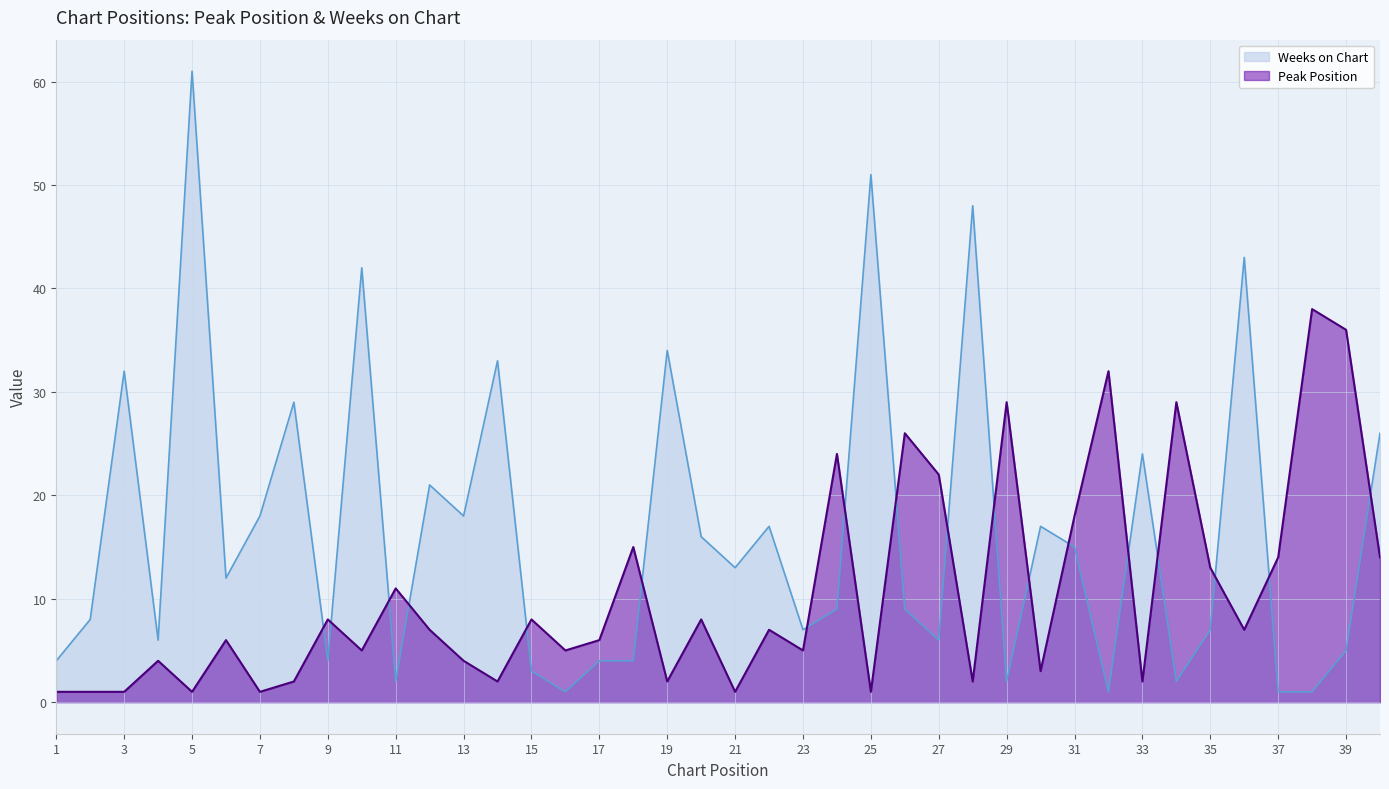

How many data points in Weeks on Chart are less than 12?

20